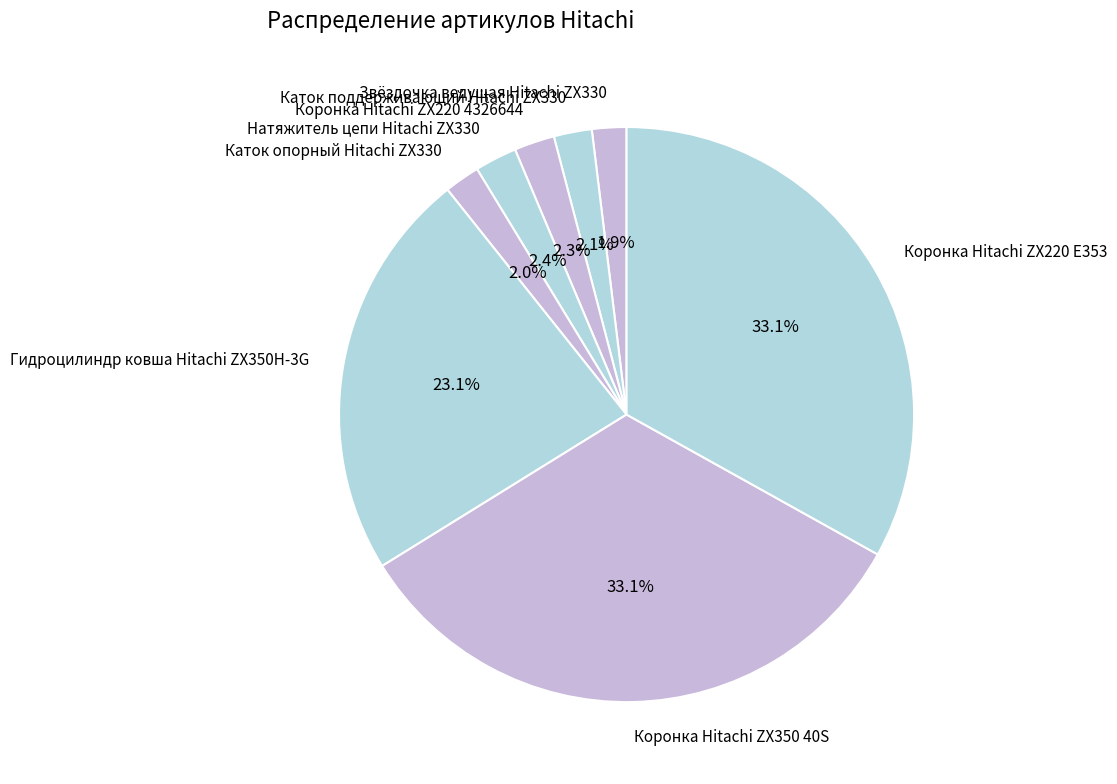

Between Коронка Hitachi ZX220 E353 and Натяжитель цепи Hitachi ZX330, which is larger?

Коронка Hitachi ZX220 E353